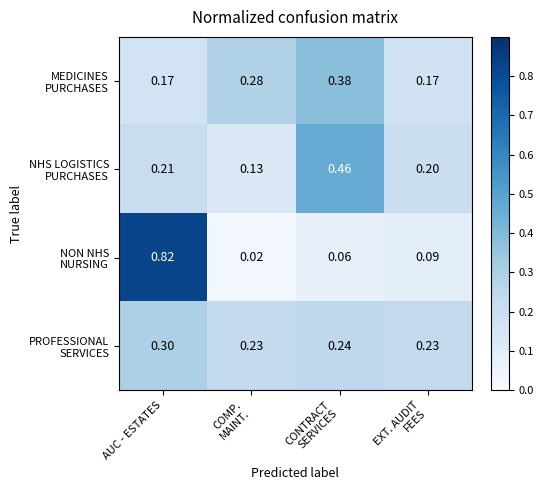

Which category has the highest value across all series?

AUC - ESTATES